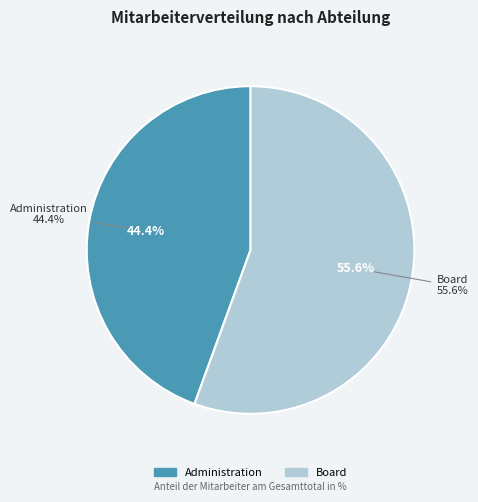

Which category has the biggest portion of the pie?

Board